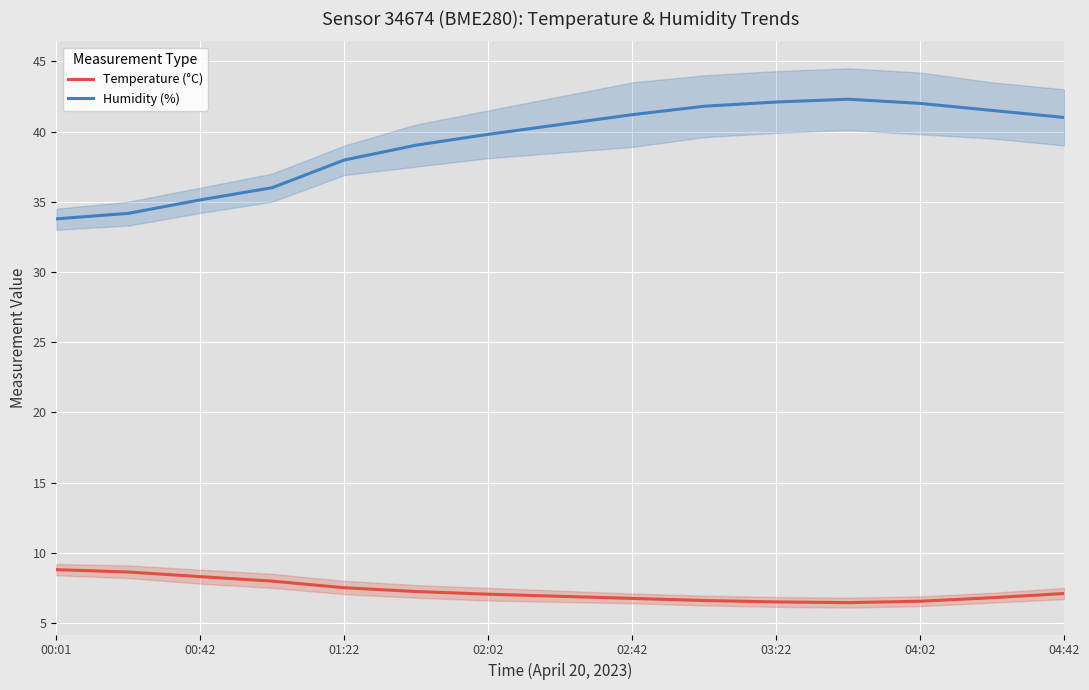

True or false: Humidity (%) and Temperature (°C) cross at least once.

False